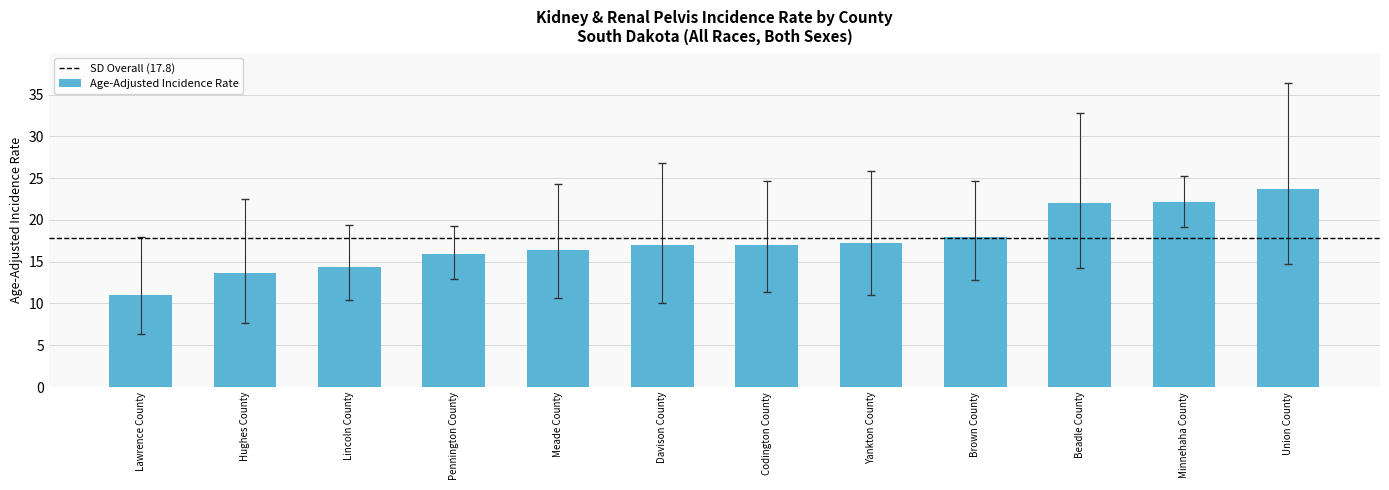

What is the difference between the maximum and minimum values?

12.7